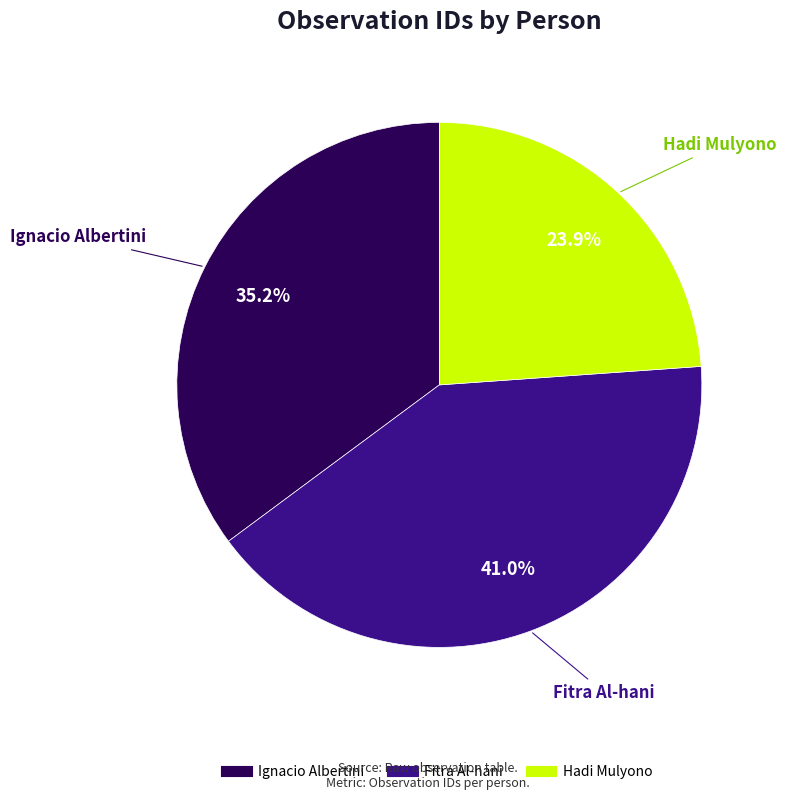

How many segments does this pie chart have?

3